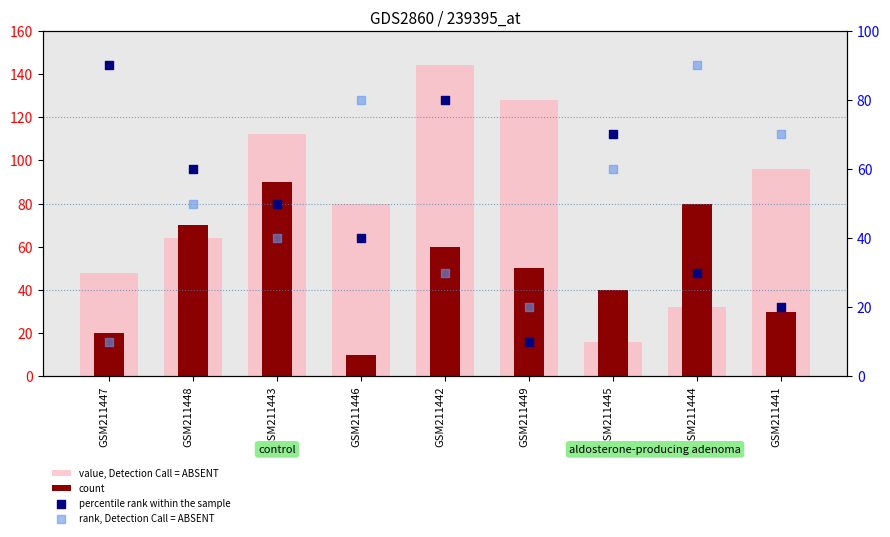

At how many categories does at least one series exceed 124?

2